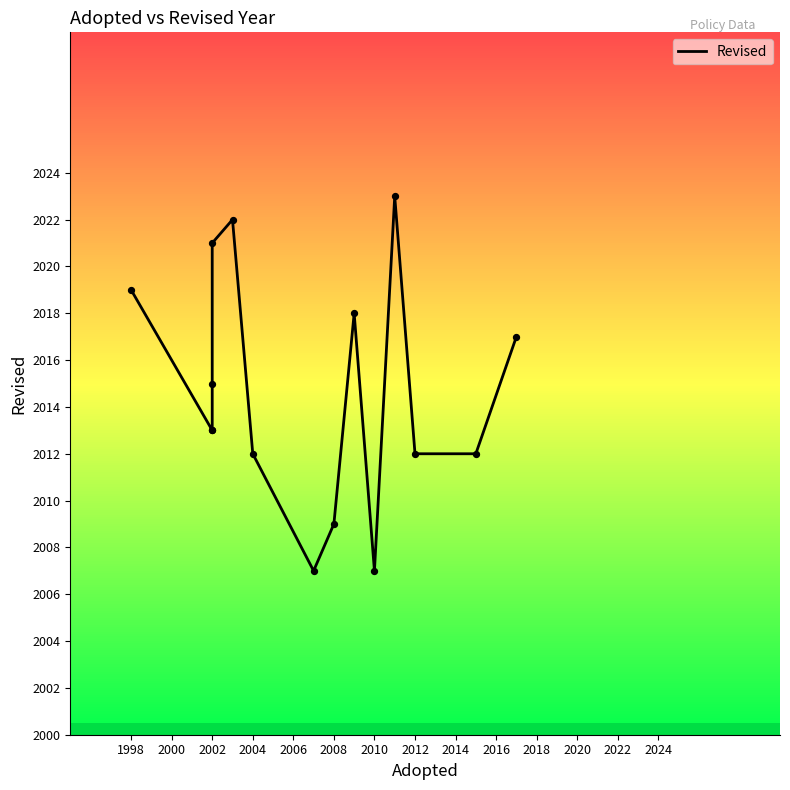

Between 2008 and 2002, which is larger?

2002